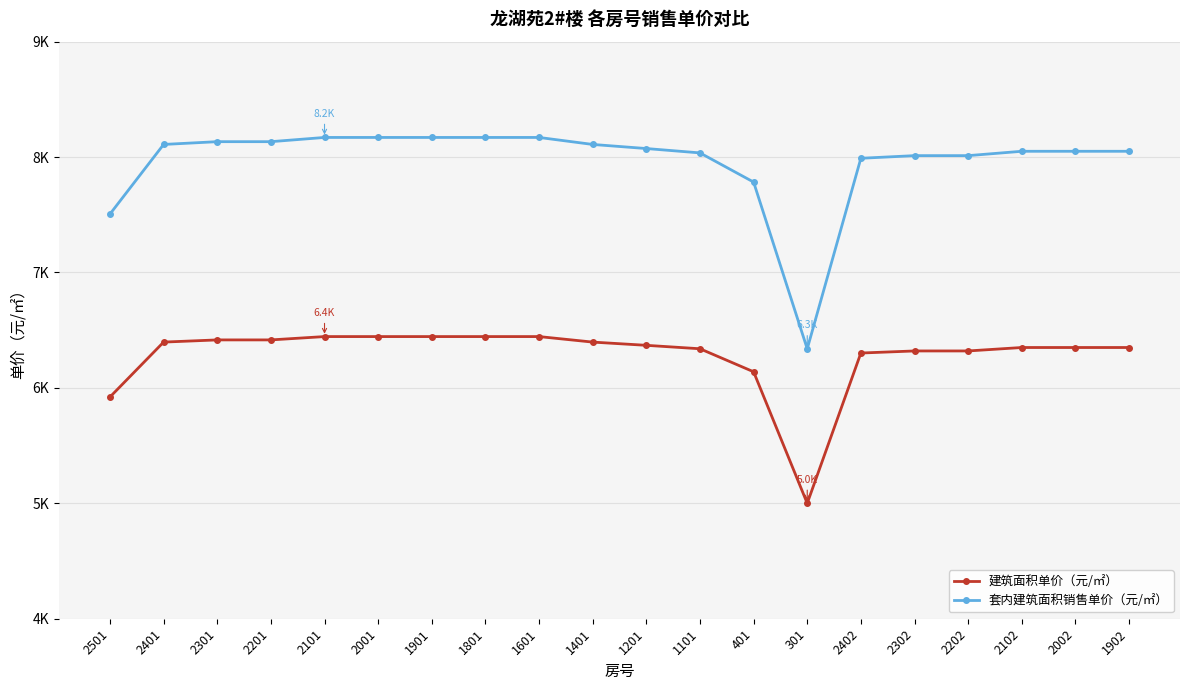

True or false: 套内建筑面积销售单价（元/㎡） has a value of 12633.9 at 2501.

False